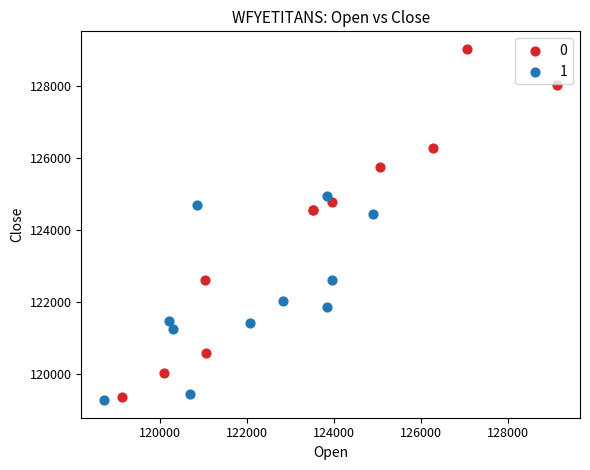

Which series contains the highest Y value?

0